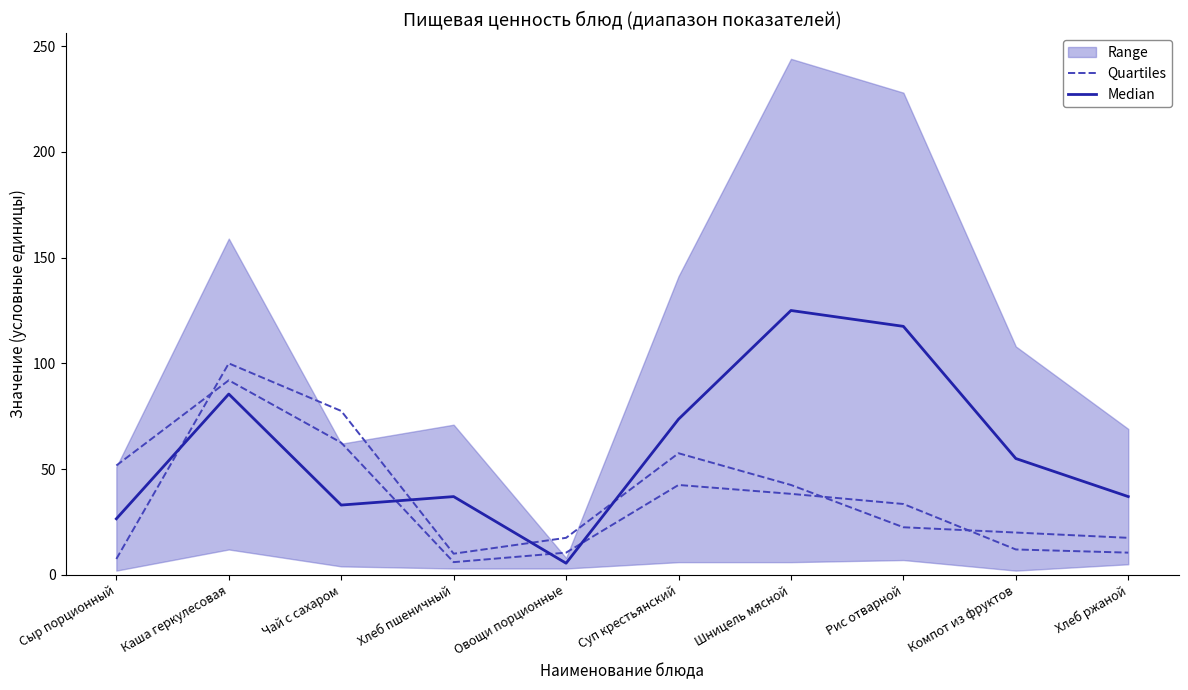

True or false: Median has more than 0 interior local peaks.

True